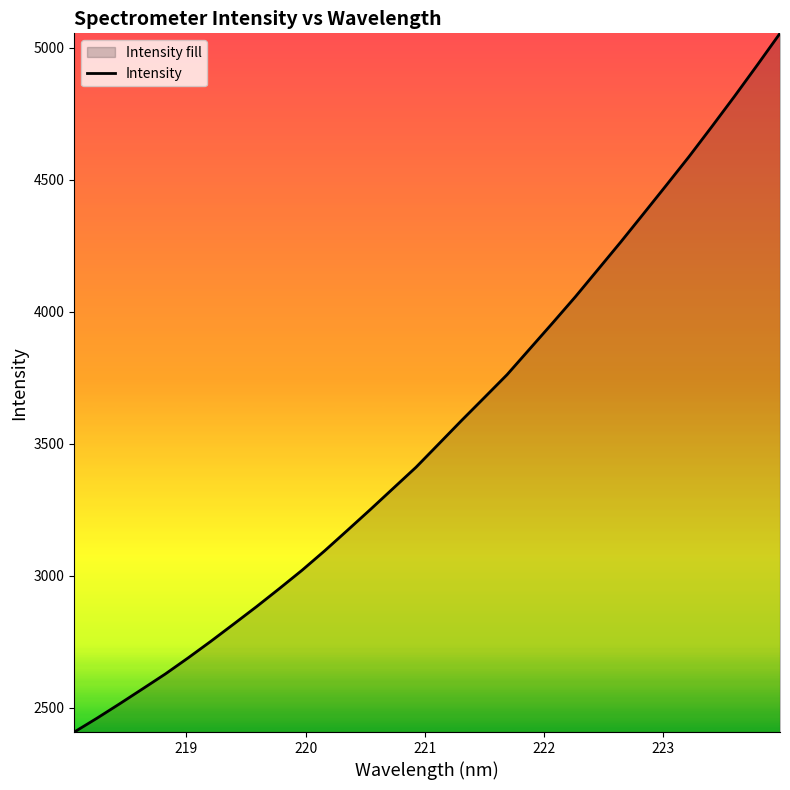

What is the maximum value shown in the chart?

5054.3